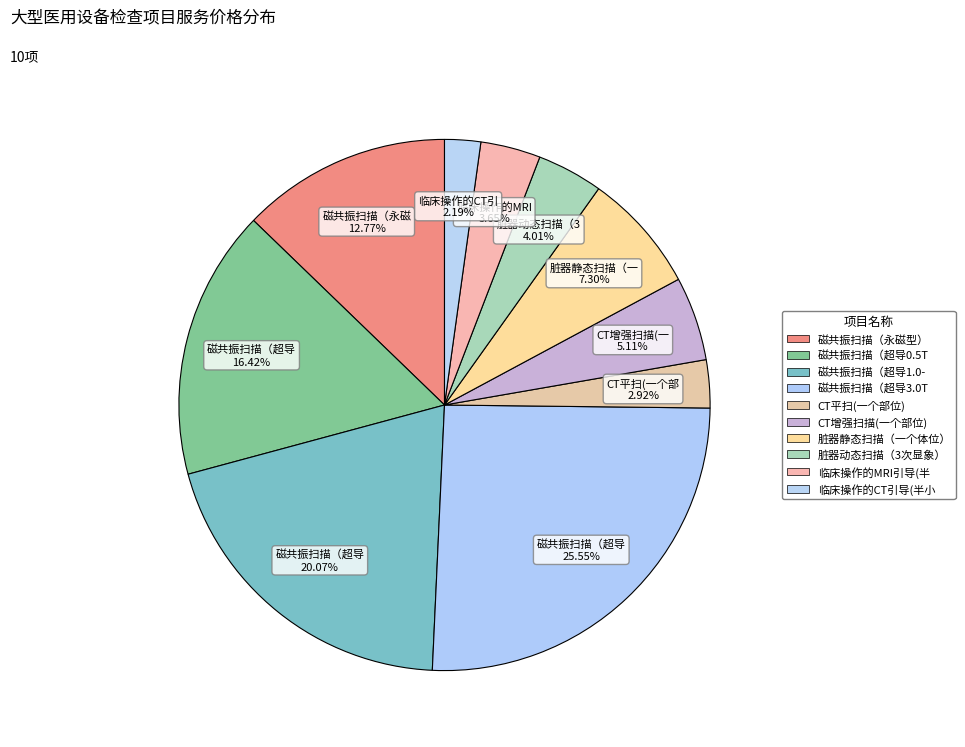

How many slices are in this pie chart?

10